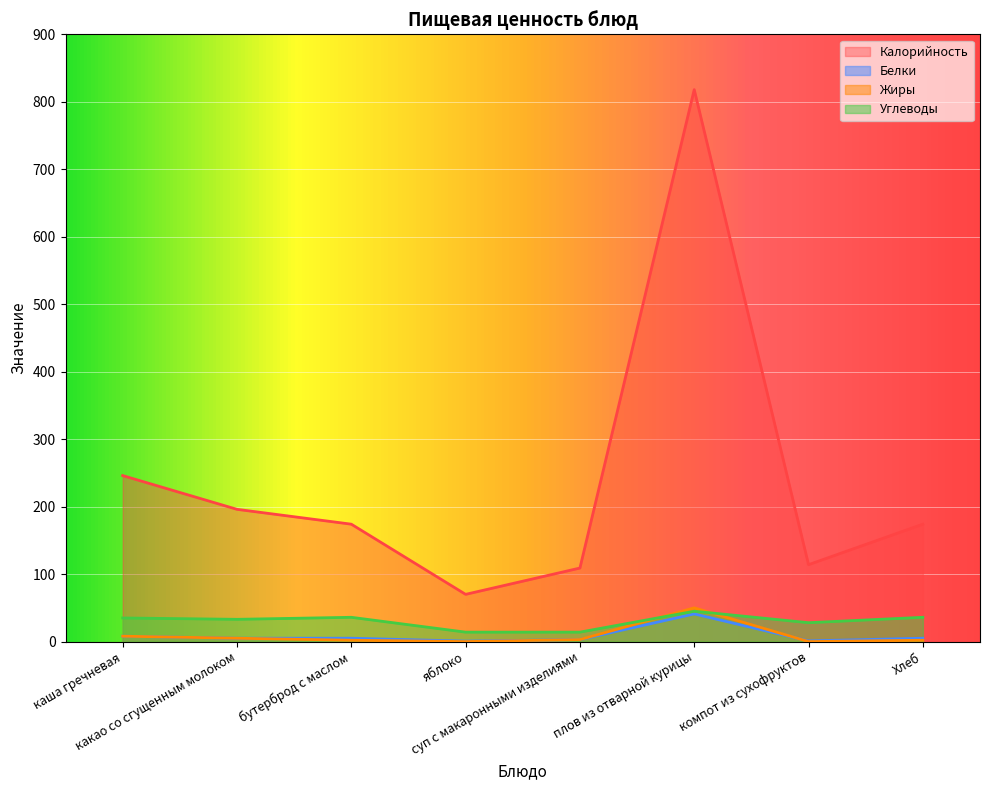

Does the chart display data point markers on the line(s)?

No